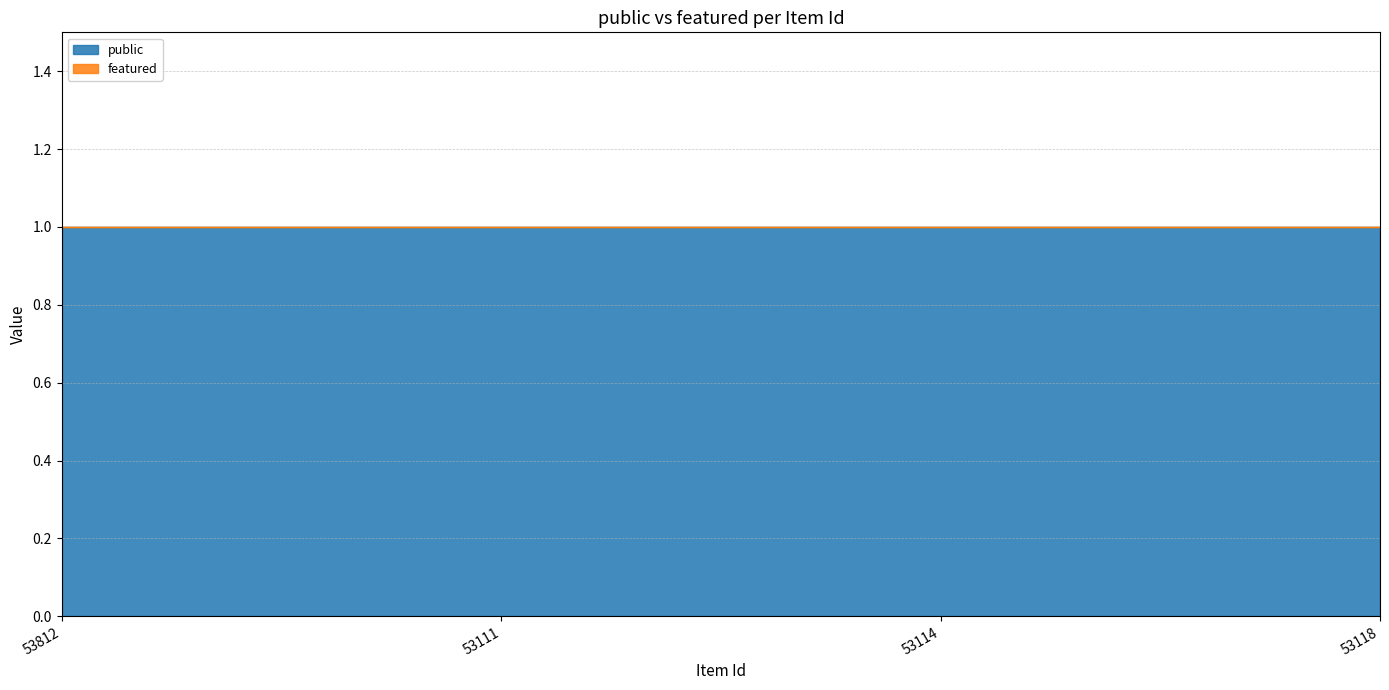

Between 53812 and 53111, which is larger?

53812